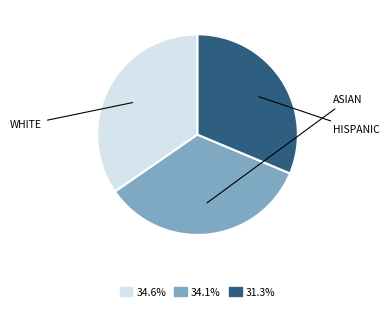

Does any single category account for the majority?

No